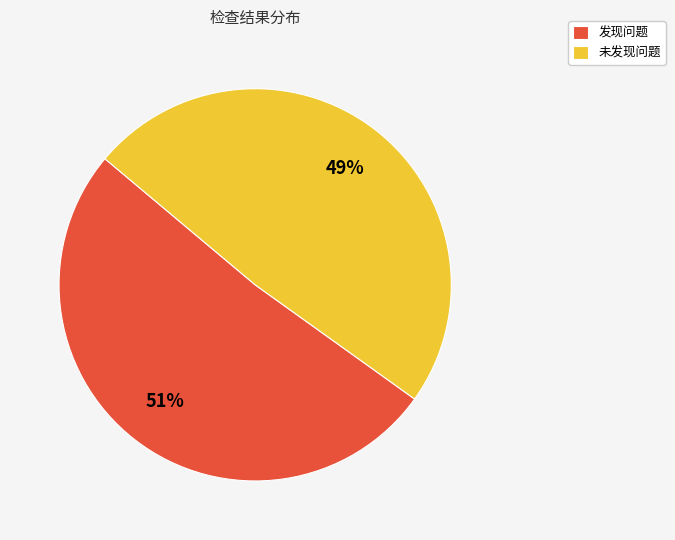

Rank the categories by value from highest to lowest.

发现问题, 未发现问题